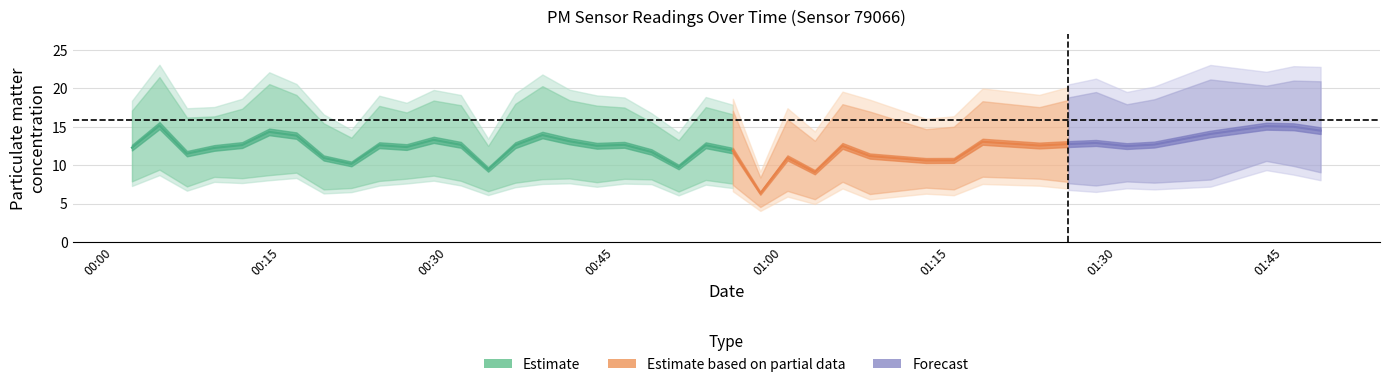

Is this an area chart (filled region under the line)?

No